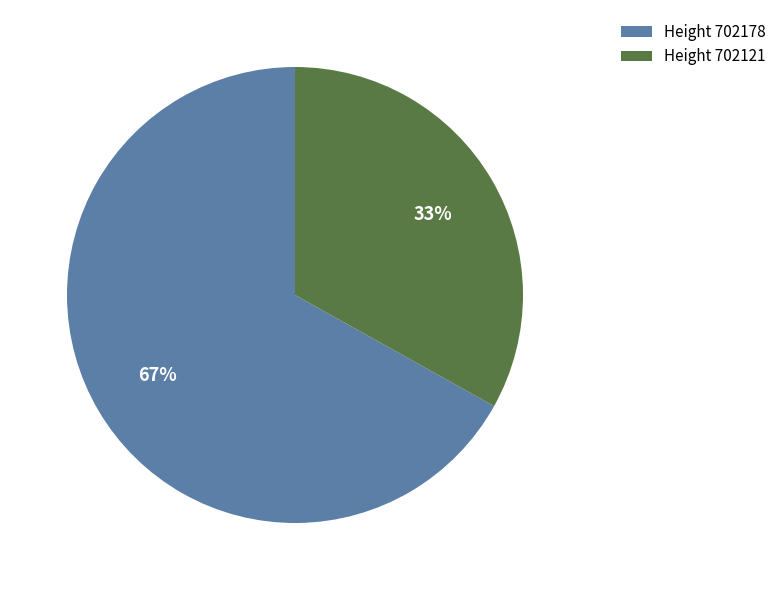

Rank the categories by value from lowest to highest.

Height 702121, Height 702178